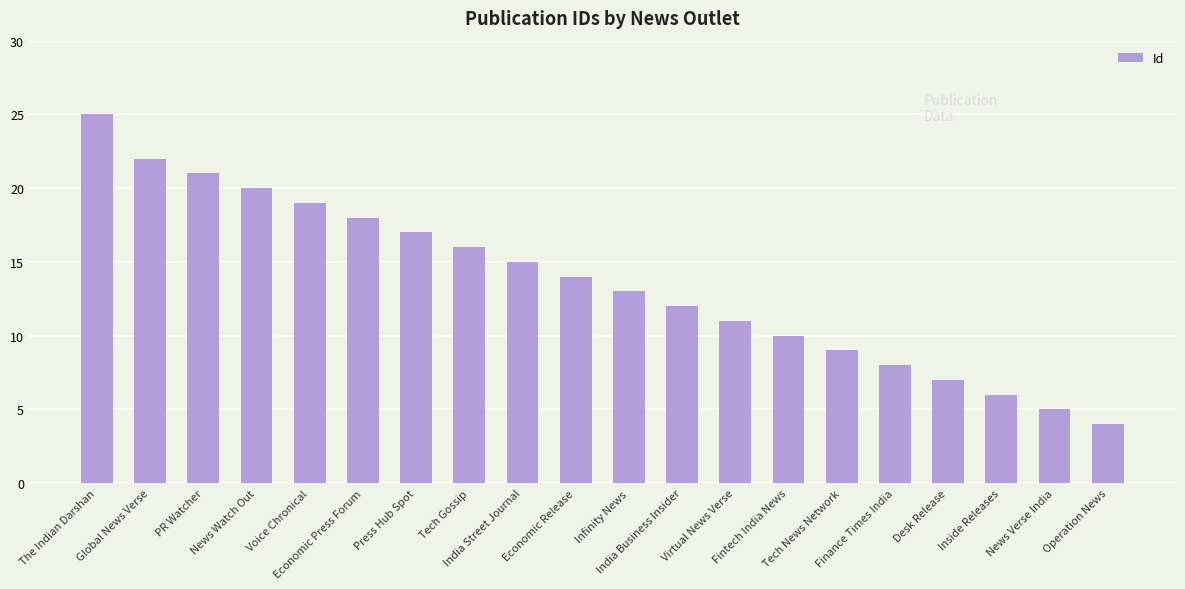

Rank the categories by value from lowest to highest.

Operation News, News Verse India, Inside Releases, Desk Release, Finance Times India, Tech News Network, Fintech India News, Virtual News Verse, India Business Insider, Infinity News, Economic Release, India Street Journal, Tech Gossip, Press Hub Spot, Economic Press Forum, Voice Chronical, News Watch Out, PR Watcher, Global News Verse, The Indian Darshan